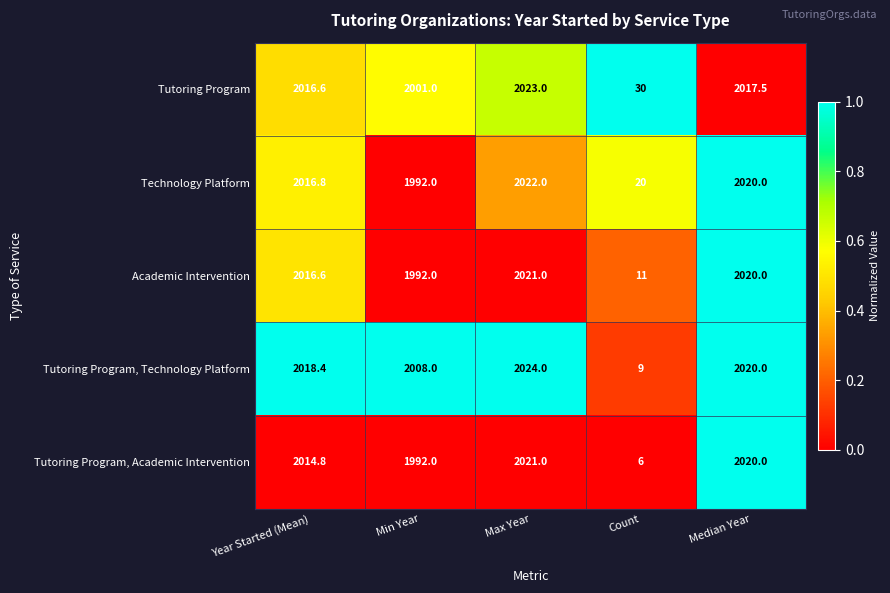

What is the total value across all series at Max Year?

10111.0